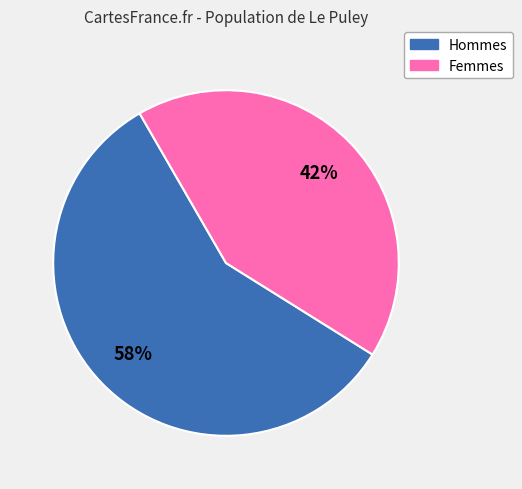

To the nearest percent, what is the average slice percentage?

50%